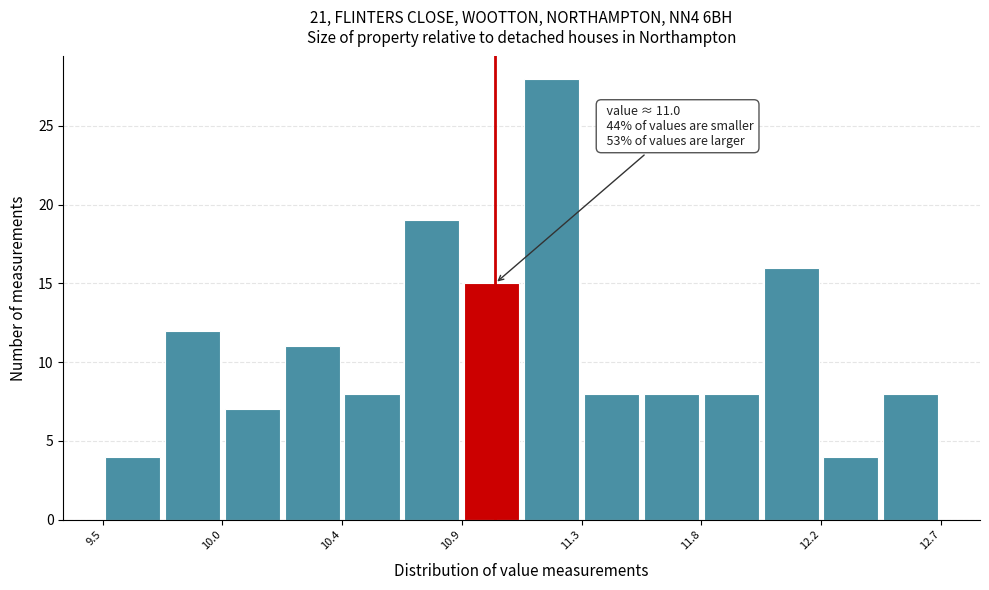

Over which range of the x-axis is the bar tallest?

11.10 to 11.35